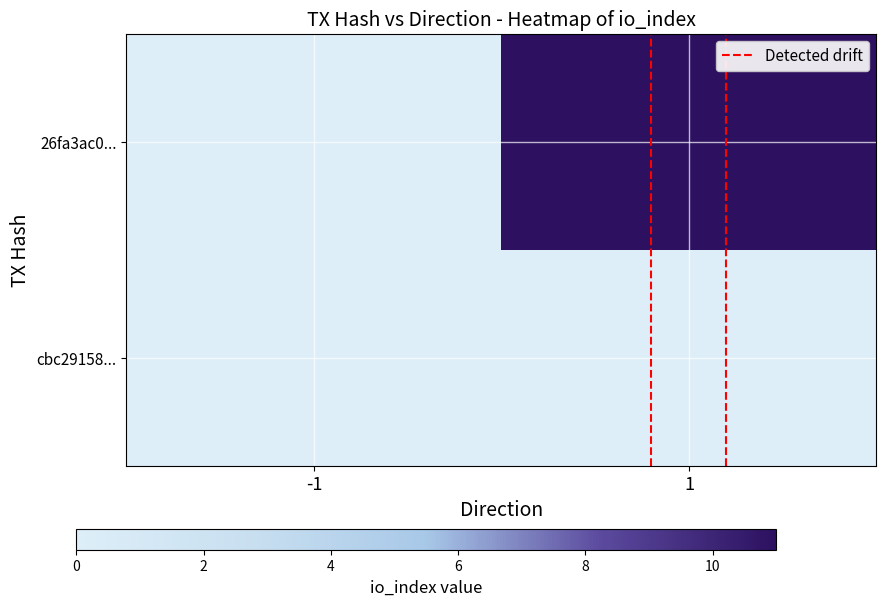

At how many categories does at least one series exceed 1?

1